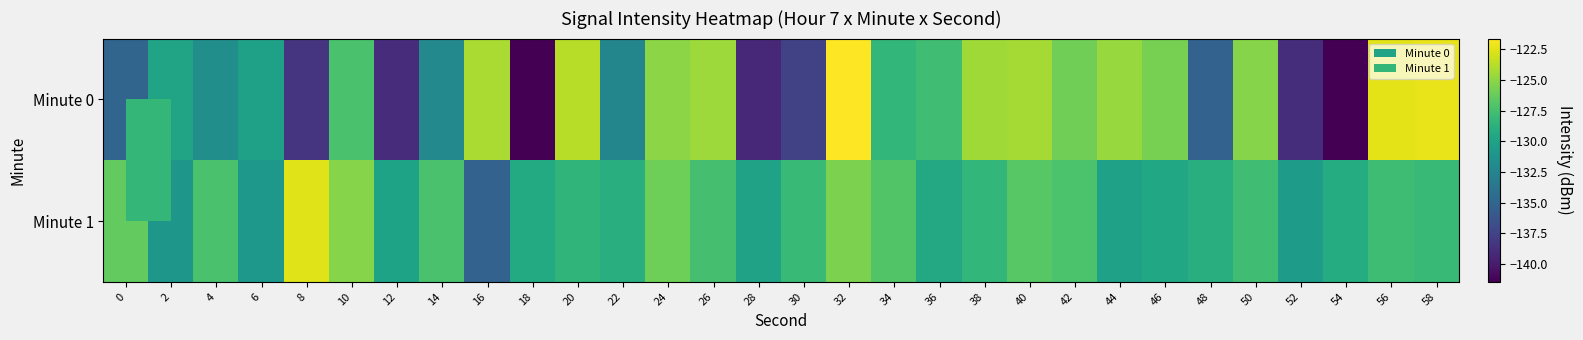

Reading left to right, transcribe all the data shown in this chart.

Minute 0: 0=-135.0	2=-129.8	4=-131.6	6=-130.1	8=-138.4	10=-127.3	12=-138.9	14=-132.1	16=-124.1	18=-141.4	20=-123.8	22=-132.3	24=-125.1	26=-124.6	28=-139.1	30=-137.5	32=-121.6	34=-128.3	36=-127.7	38=-124.4	40=-124.3	42=-125.9	44=-124.7	46=-125.7	48=-135.2	50=-125.2	52=-138.8	54=-141.4	56=-122.4	58=-122.3
Minute 1: 0=-126.3	2=-131.0	4=-127.3	6=-130.8	8=-122.6	10=-125.2	12=-130.0	14=-127.3	16=-135.2	18=-129.3	20=-128.5	22=-129.0	24=-126.0	26=-127.5	28=-130.0	30=-128.0	32=-125.5	34=-127.0	36=-129.5	38=-128.3	40=-126.8	42=-127.2	44=-130.1	46=-129.6	48=-128.9	50=-127.7	52=-130.5	54=-129.2	56=-127.8	58=-128.1